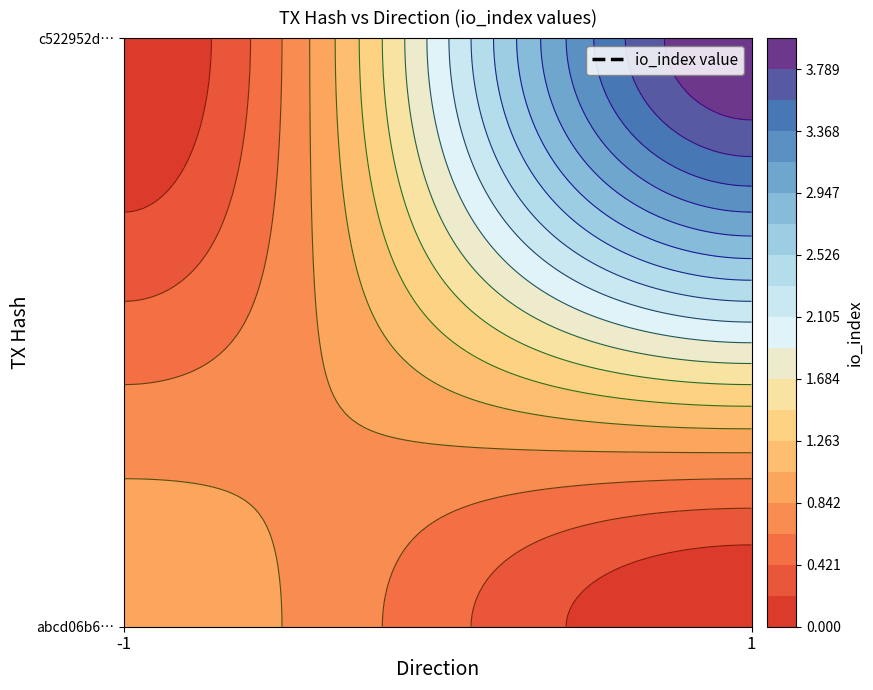

Reading left to right, what are all the values shown in this chart?

abcd06b64a784cd85fb6905e4d56486aa88211e: -1	1
c522952da4cdc0c8062da35129c300b6b9437de: 1	4